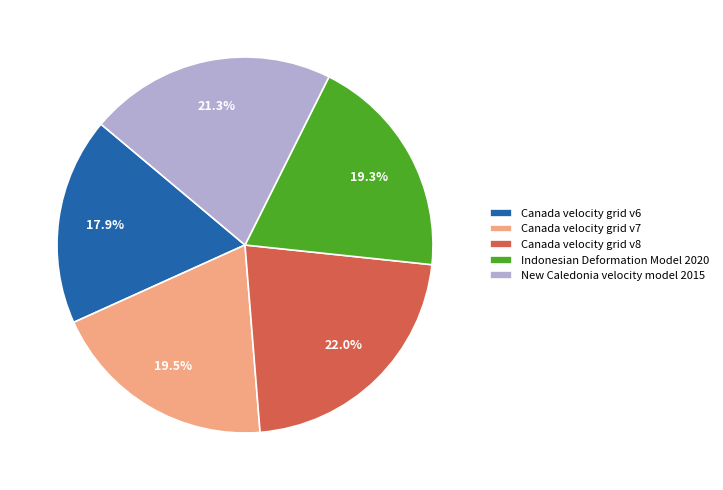

To the nearest percent, what percentage of the pie is Canada velocity grid v6?

18%